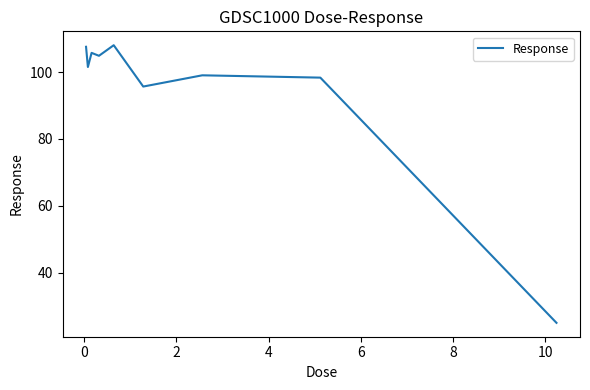

Does the chart have visible grid lines?

No